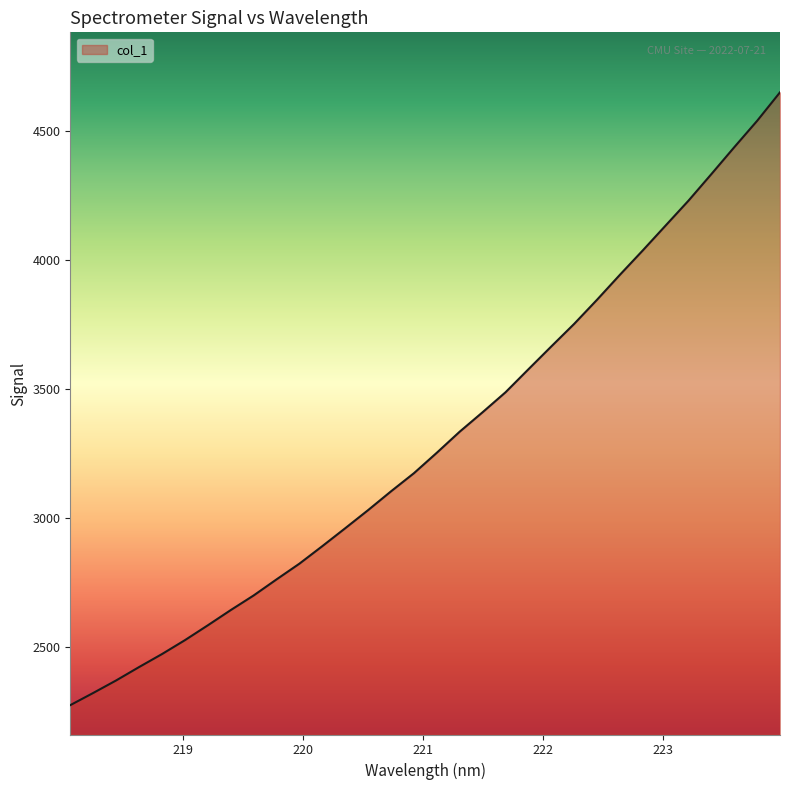

What is the smallest value displayed?

2275.8